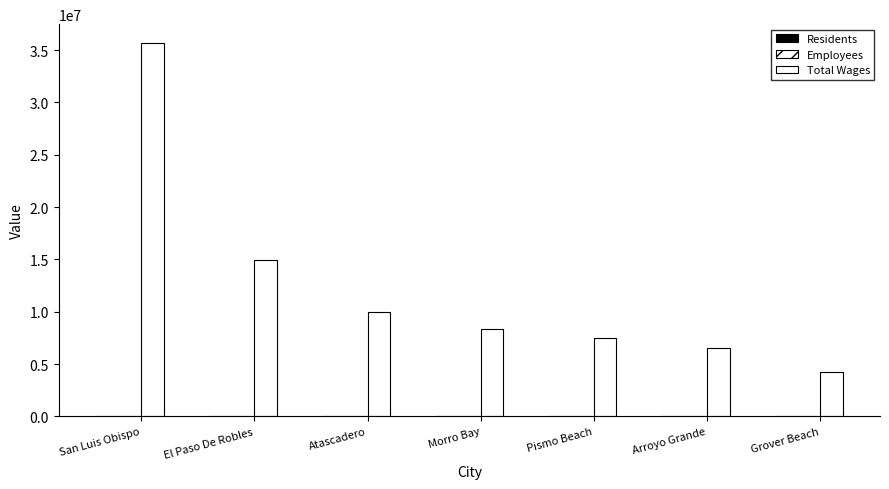

What is the spread (max minus min) of values at Grover Beach?

4191915